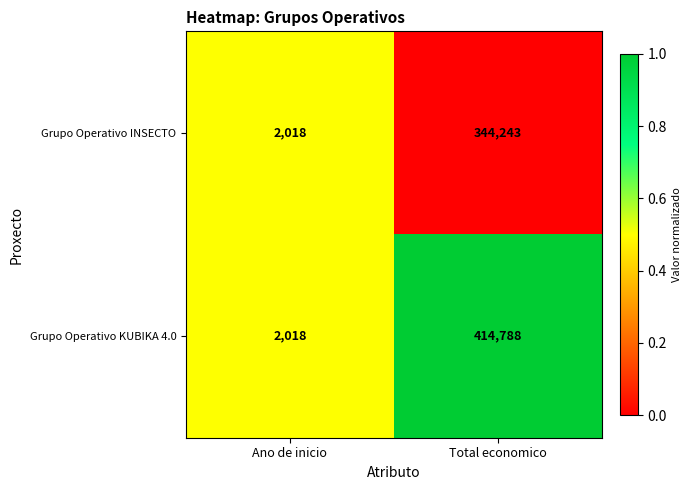

Between Ano de inicio and Total economico, which series saw the biggest shift?

Grupo Operativo KUBIKA 4.0